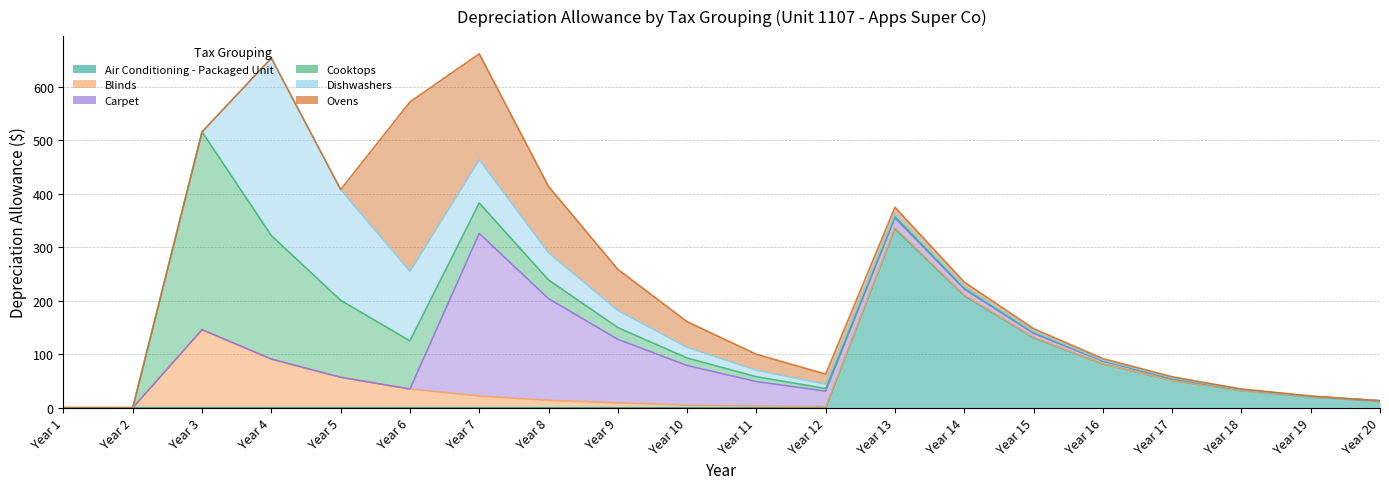

What value does the Dishwashers series have at Year 4, to the nearest 50?

350